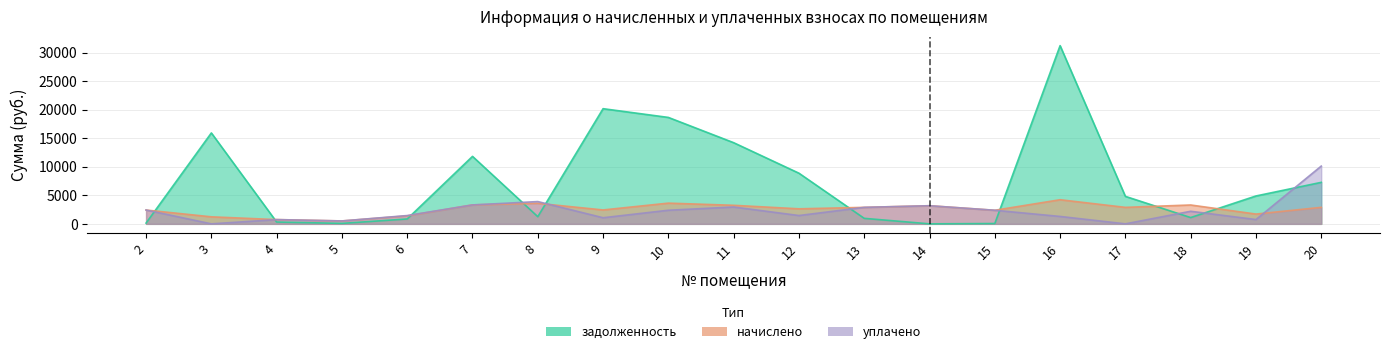

How many intersections are there between задолженность and начислено?

9